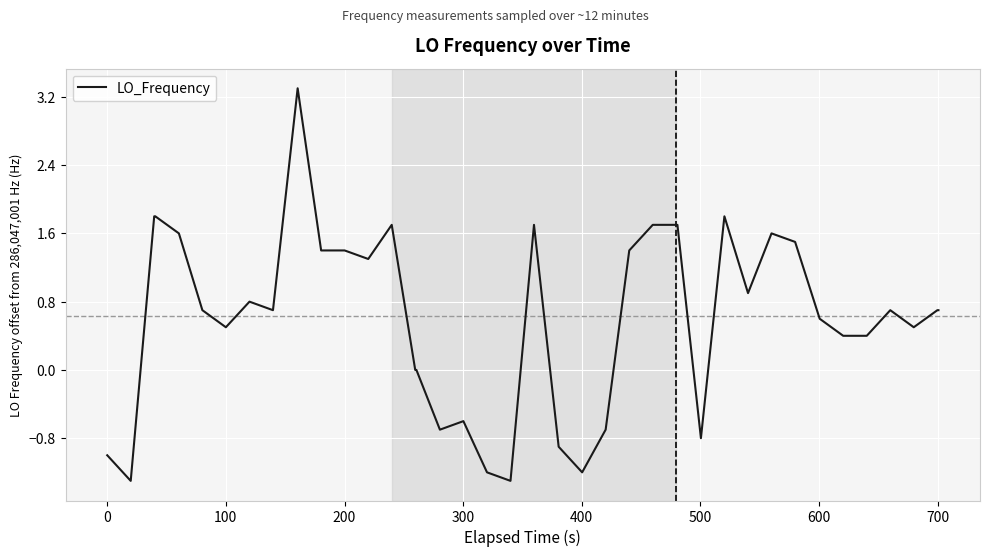

What is the sum of all values?

25.3